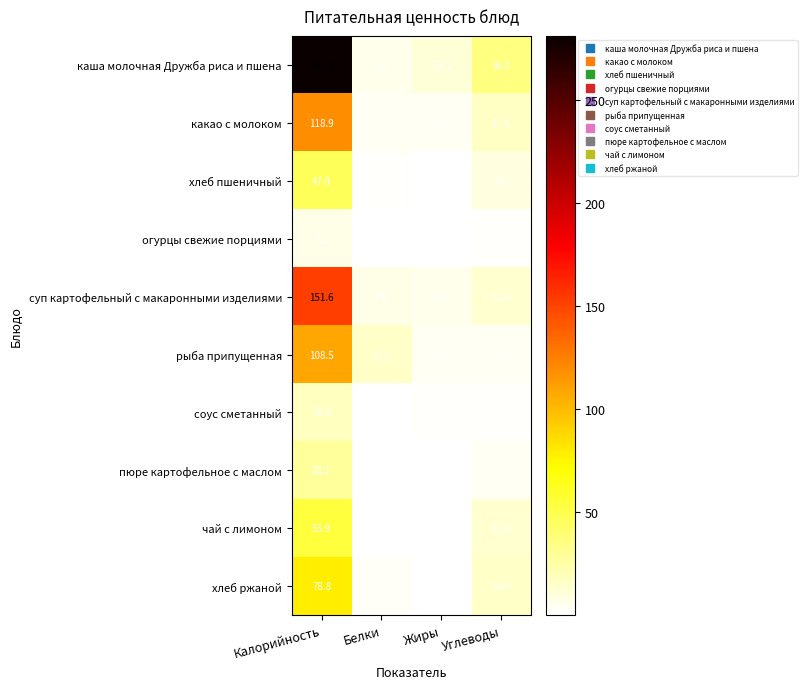

What is the difference between the second highest and second lowest values in the хлеб пшеничный series?

8.3